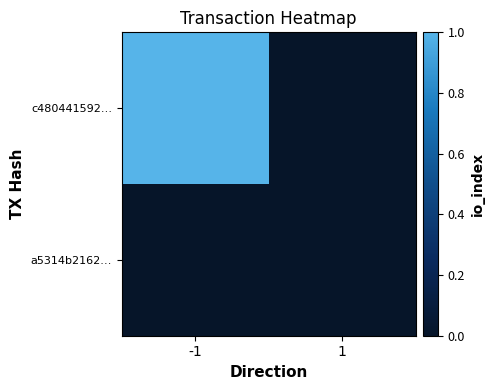

At 1, list the series in order from largest to smallest.

c480441592…, a5314b2162…